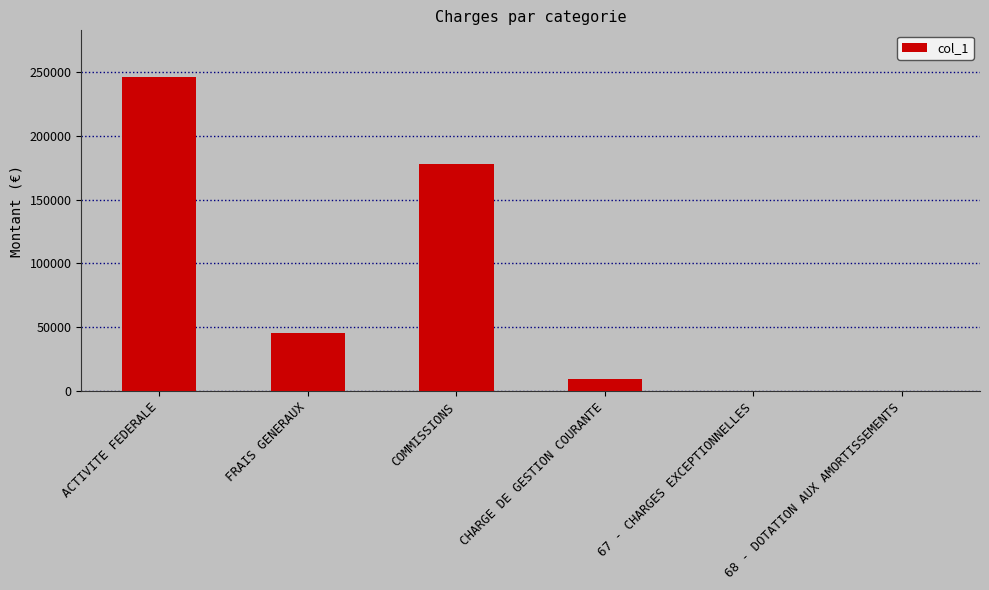

True or false: the data shows -157463 at 68 - DOTATION AUX AMORTISSEMENTS.

False